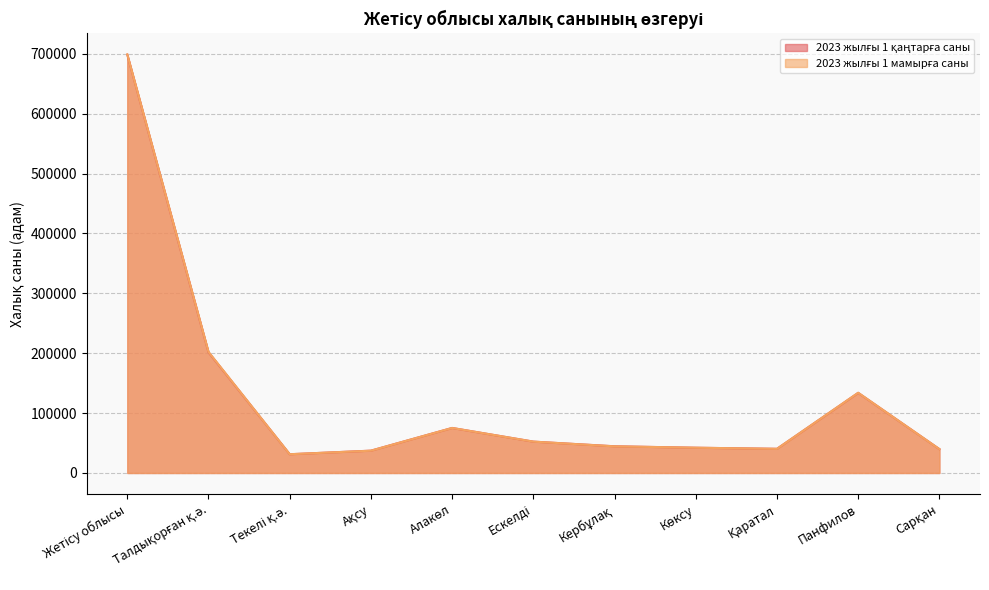

Is it true that 2023 жылғы 1 мамырға саны equals 63877 at Талдықорған қ.ә.?

False